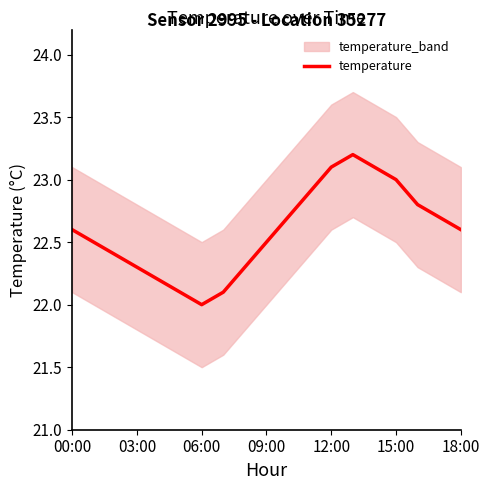

Which category has the lowest value in the temperature series?

06:00